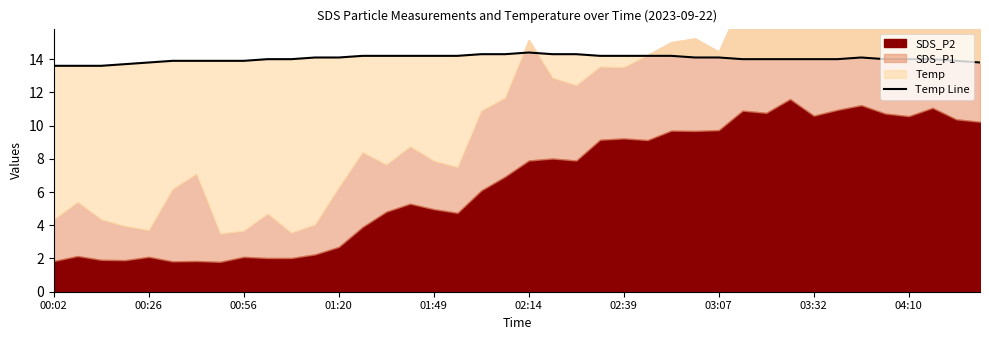

What is the value of the 38th point from the left?

14.0